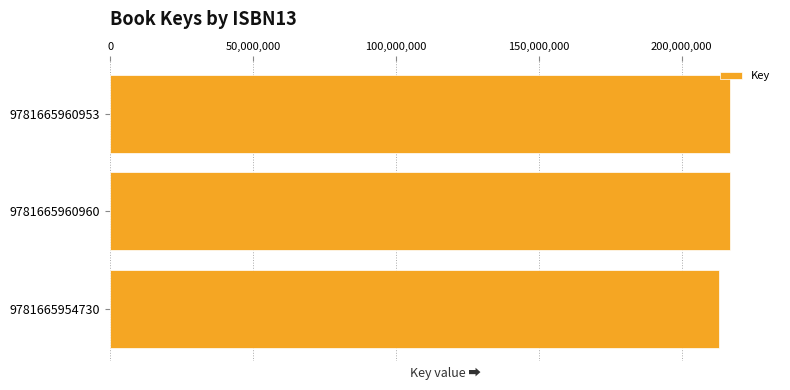

The chart shows a value of 301851967 at 9781665954730. True or false?

False